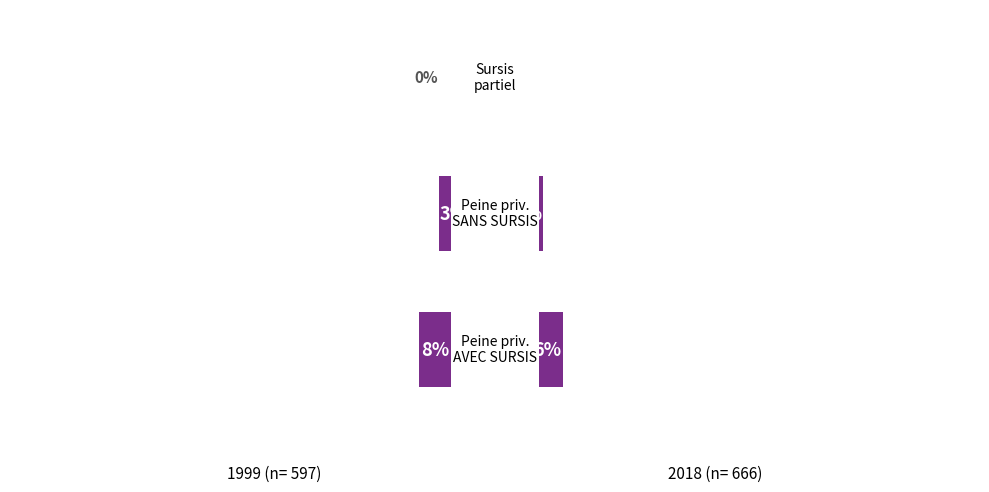

What is the label of the 3rd bar from the left?

Sursis partiel